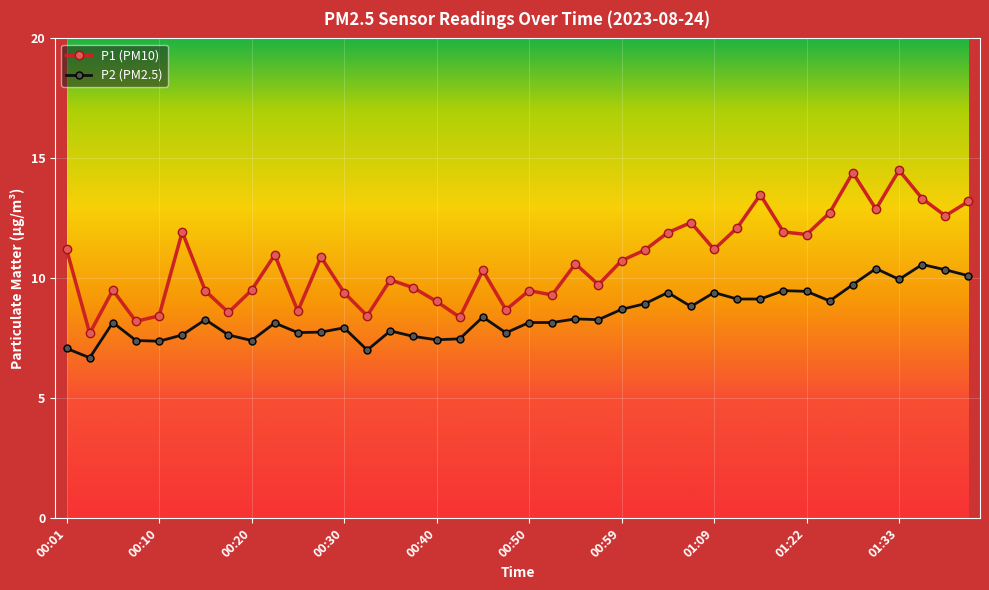

True or false: P2 (PM2.5) has more than 2 interior local peaks.

True